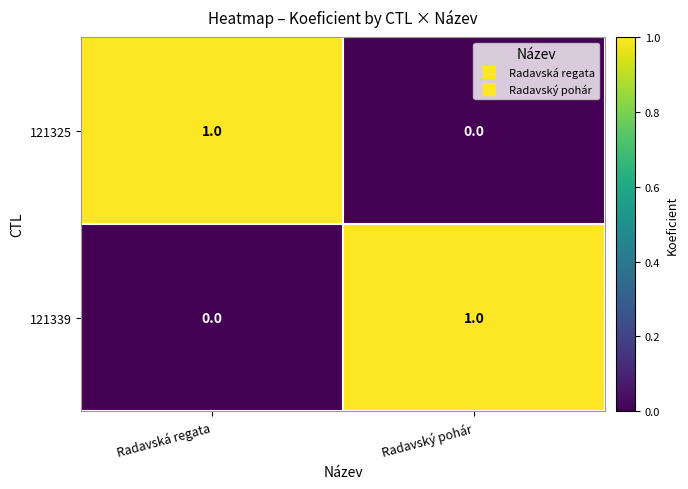

At which label is 121339 closest to 0?

Radavská regata